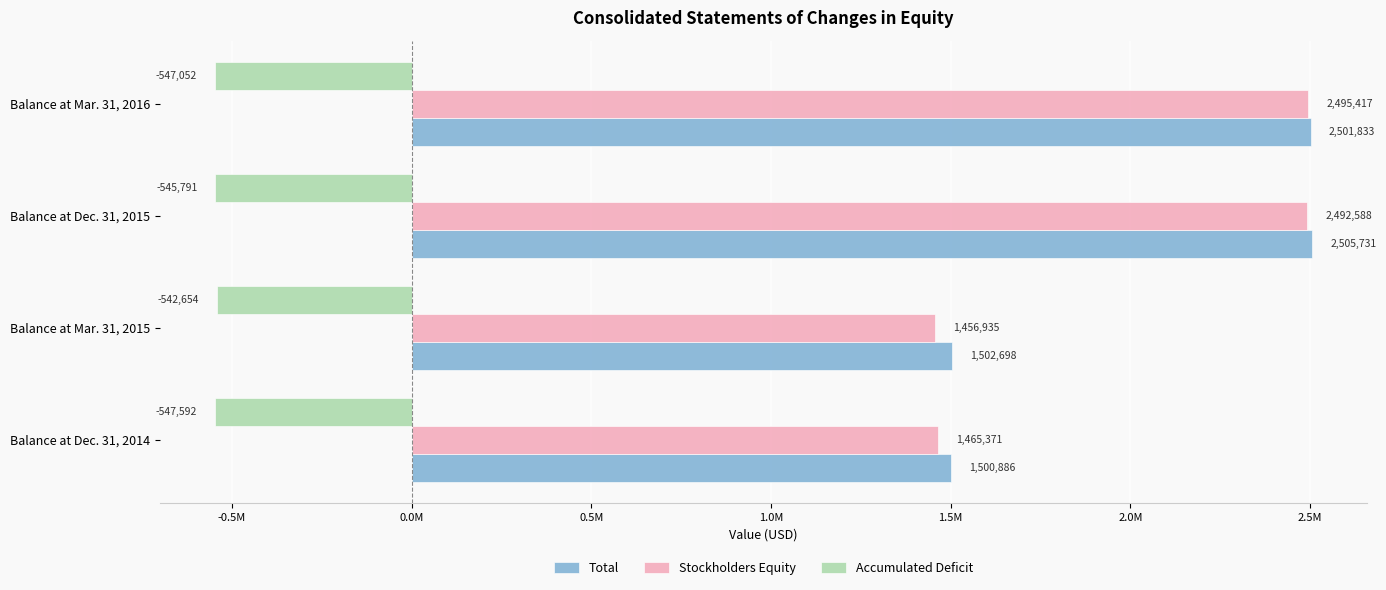

What are all the series names shown in the legend?

Total, Stockholders Equity, Accumulated Deficit